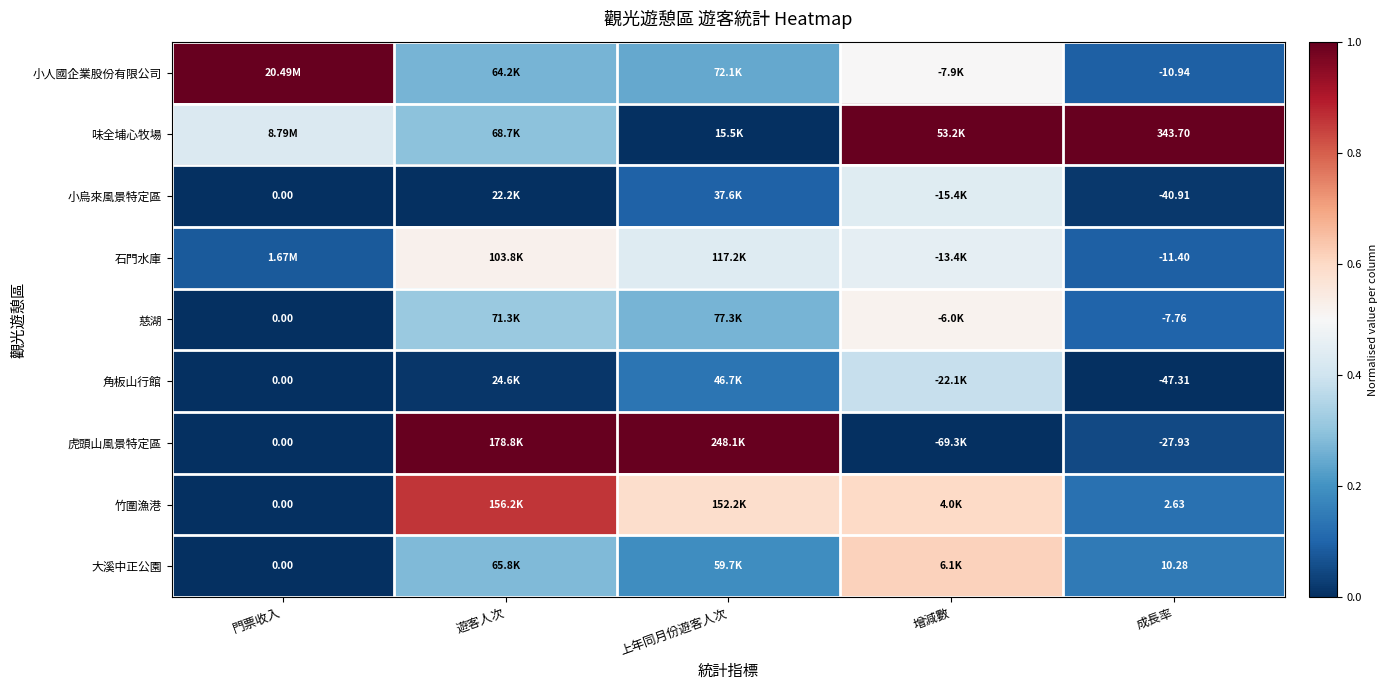

Is the value of 竹圍漁港 at 成長率 greater than the value of 慈湖 at 成長率?

Yes